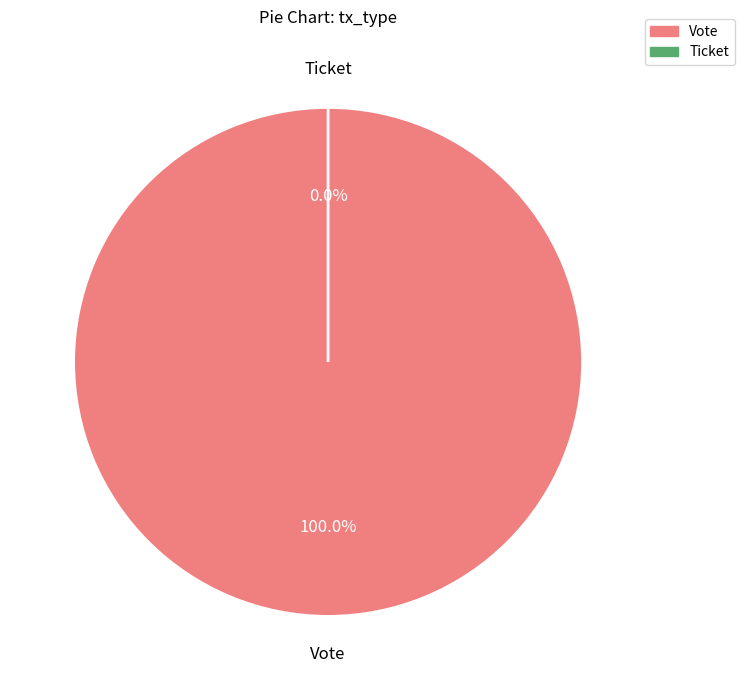

Count the number of slices in the pie.

2